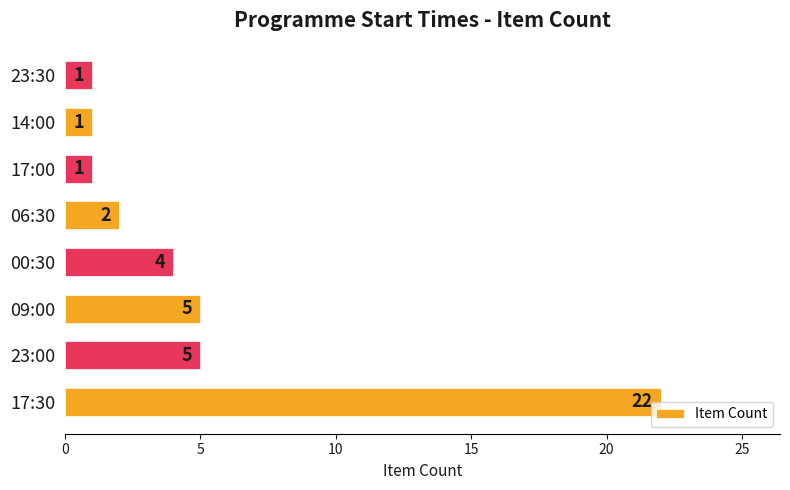

How many bars are there in total?

8